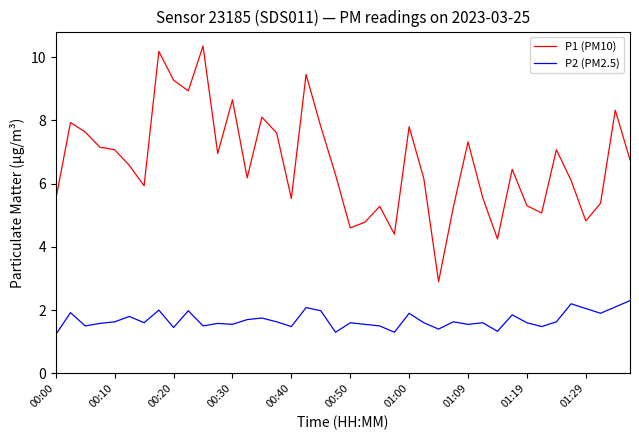

Which series has the largest range (max minus min)?

P1 (PM10)